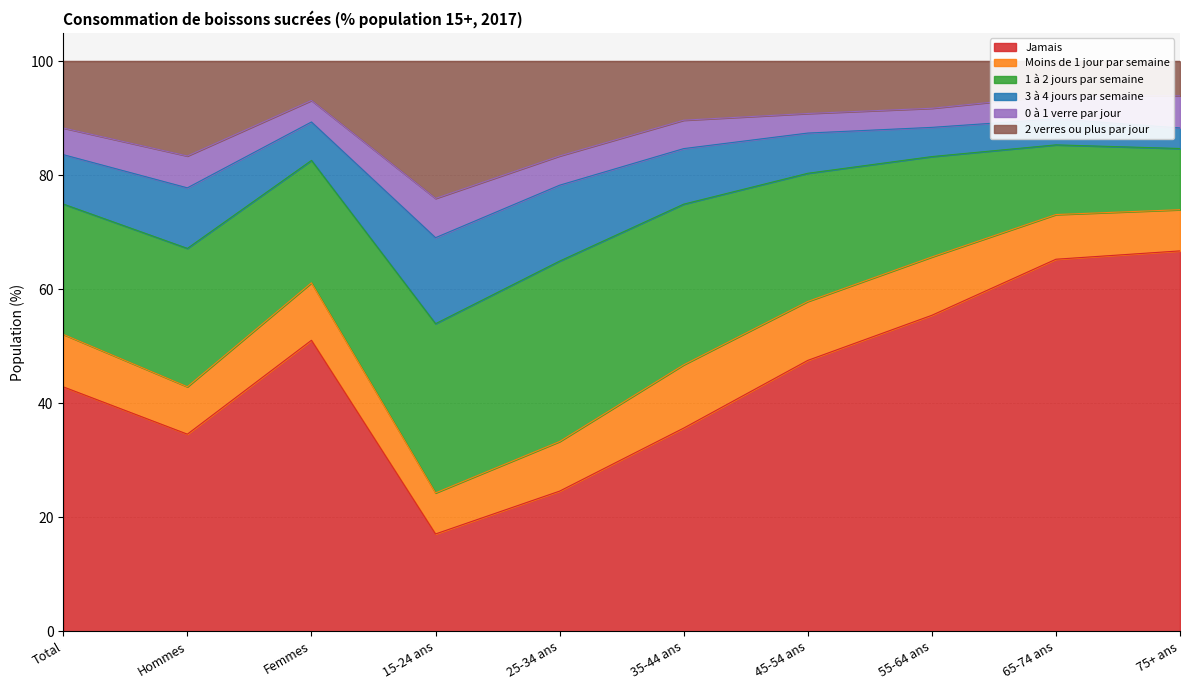

What is the label of the 2nd point from the right?

65-74 ans